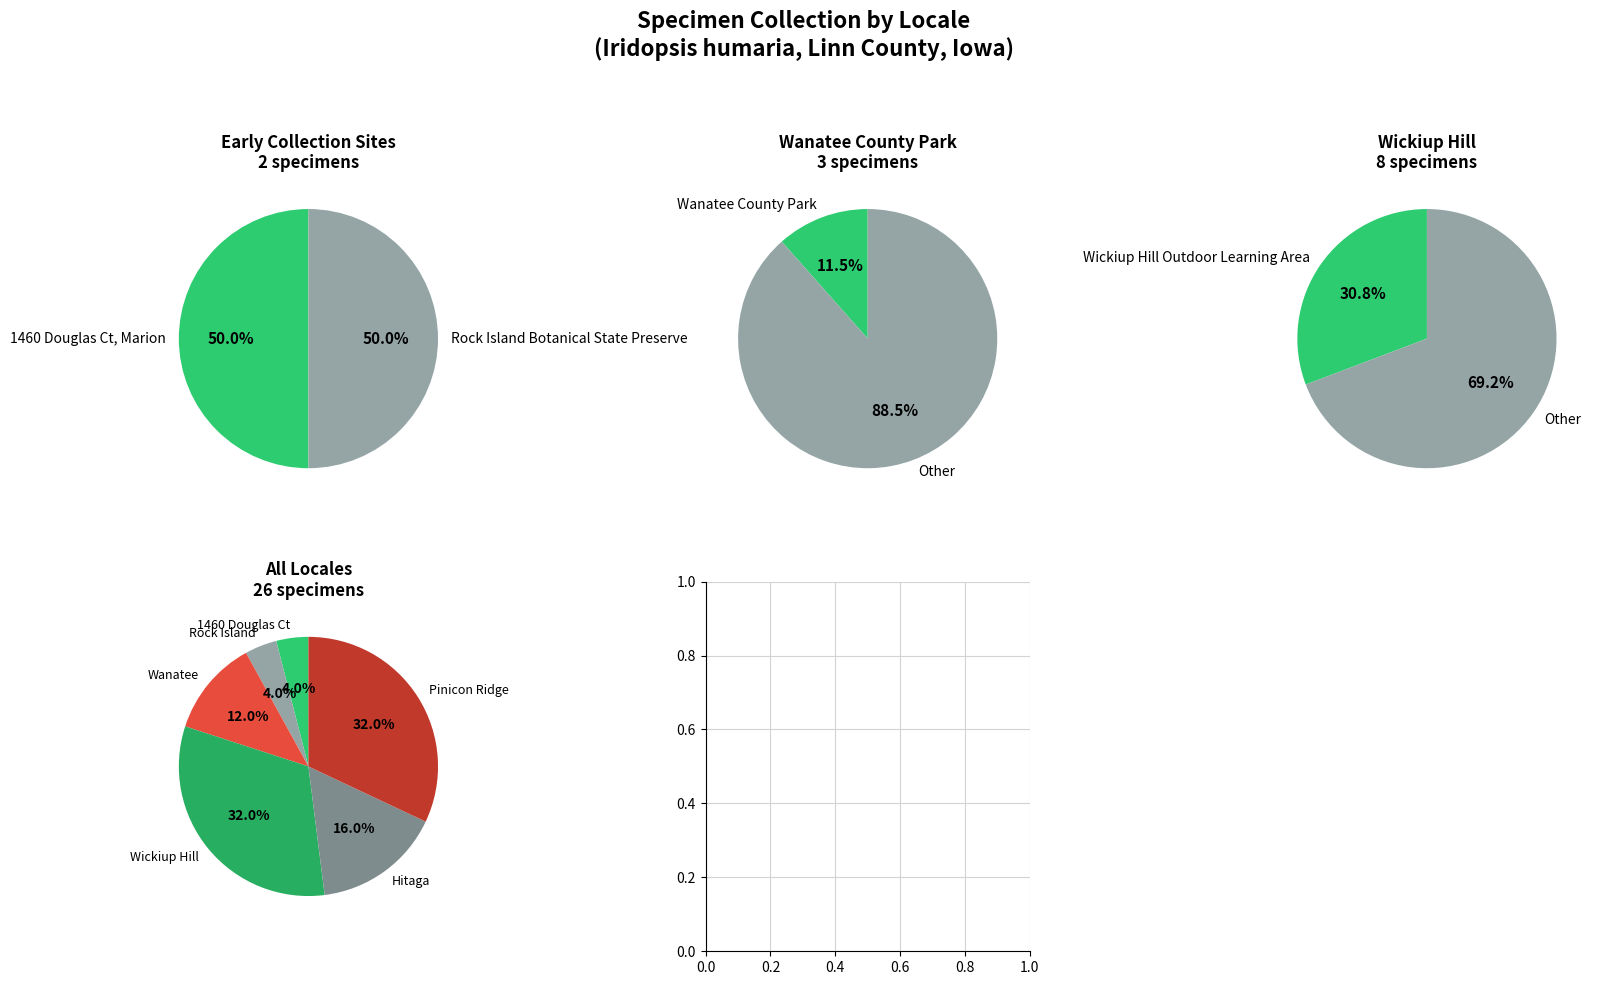

Which slice is the smallest?

1460 Douglas Ct, Marion